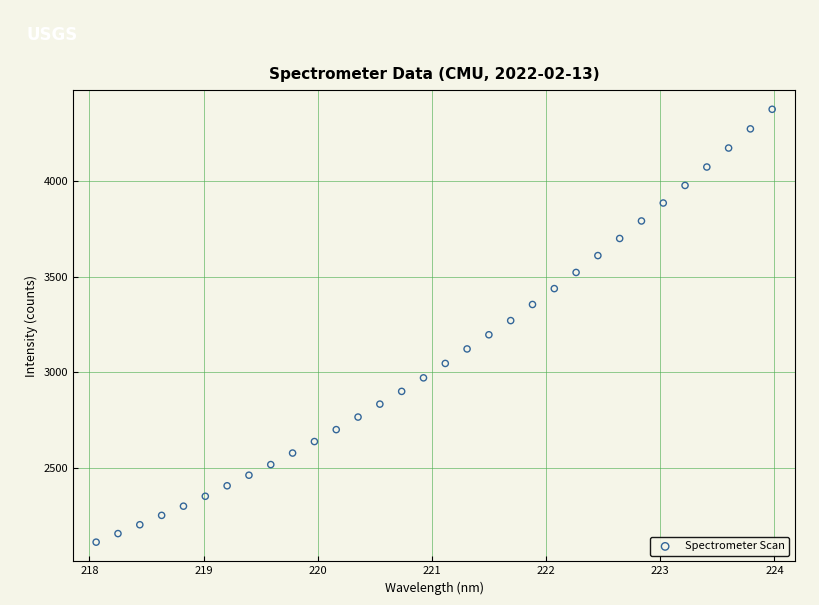

What is the range of X values (max minus min)?

5.9